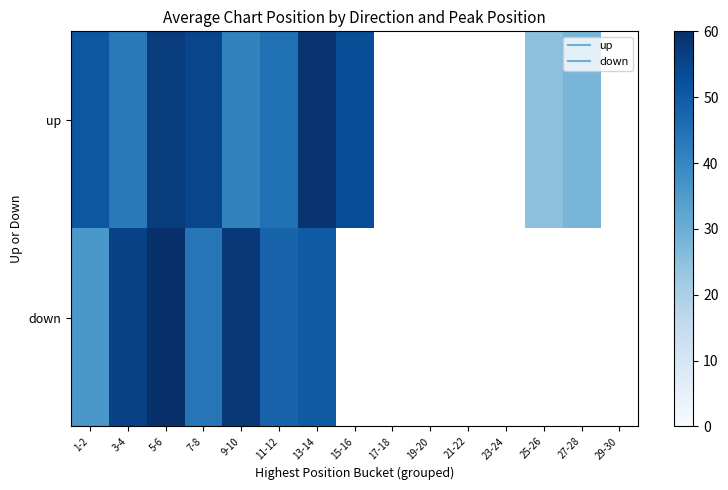

How many data points does each series have?

15